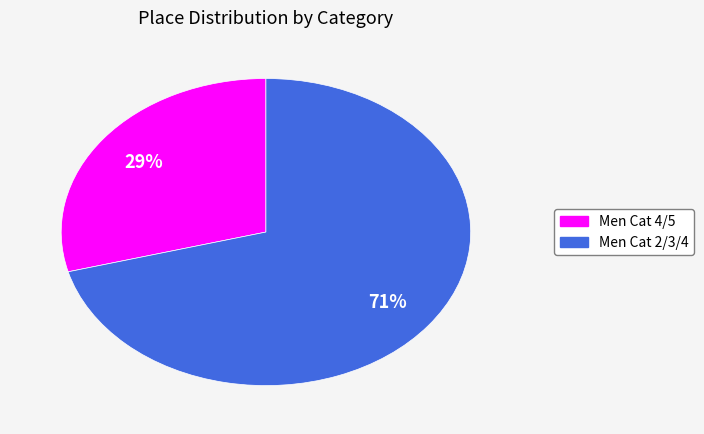

Count the number of slices in the pie.

2